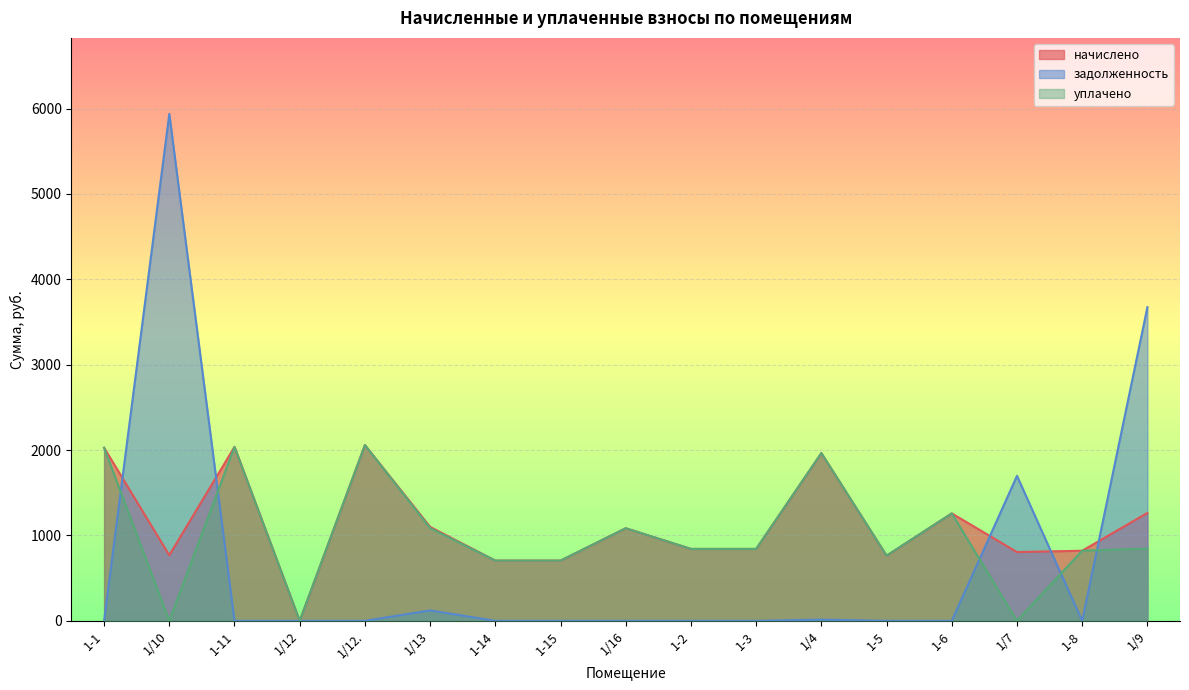

Rank the categories by начислено value from lowest to highest.

1/12, 1-14, 1-15, 1-5, 1/10, 1/7, 1-8, 1-2, 1-3, 1/16, 1/13, 1-6, 1/9, 1/4, 1-1, 1-11, 1/12.